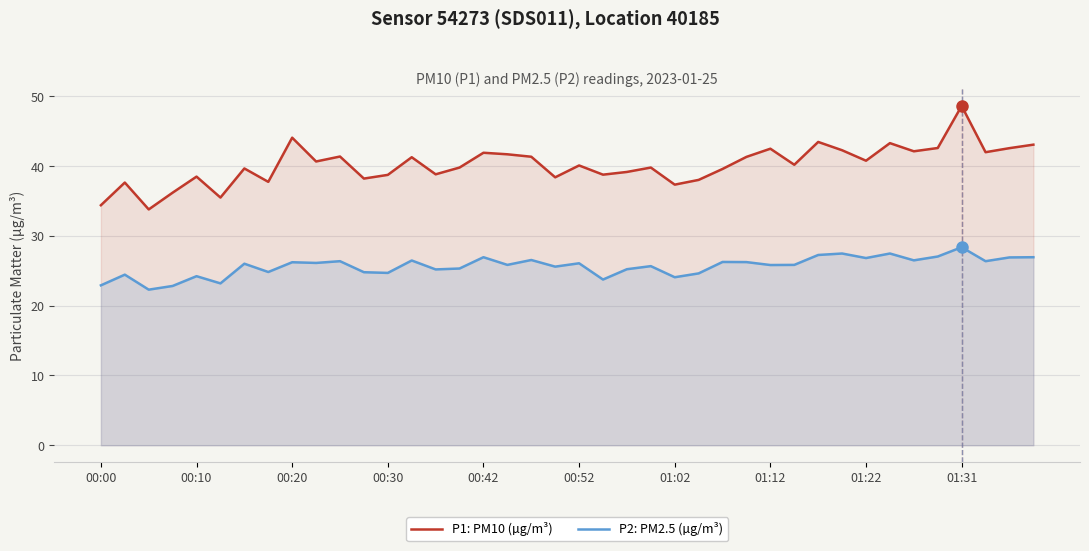

True or false: P2: PM2.5 (µg/m³) has a value of 11.4 at 19.

False